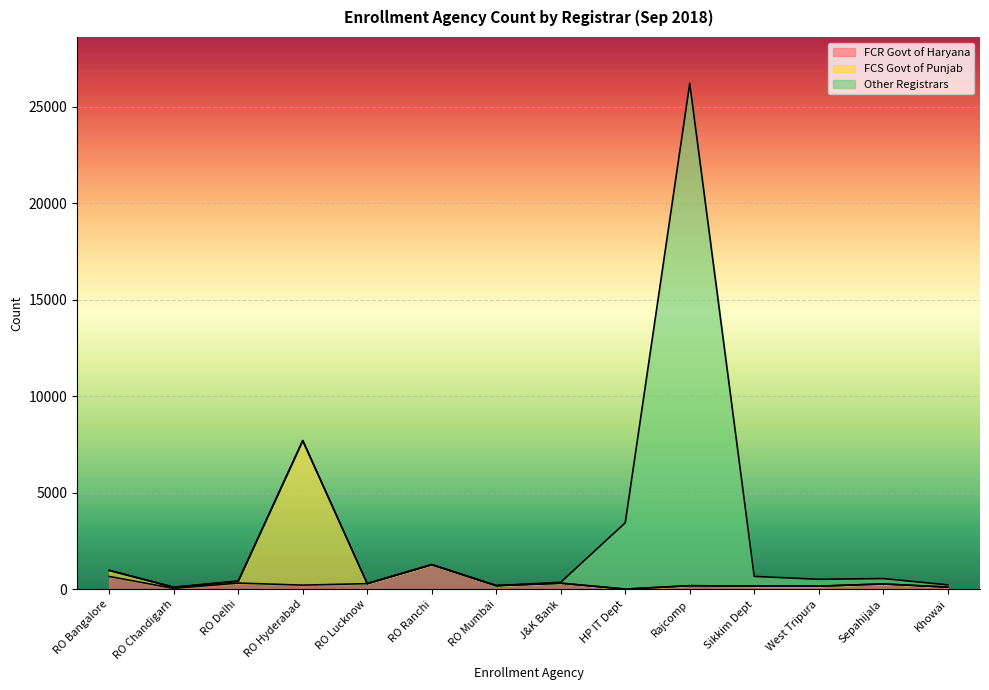

What position from the left is RO Delhi?

3